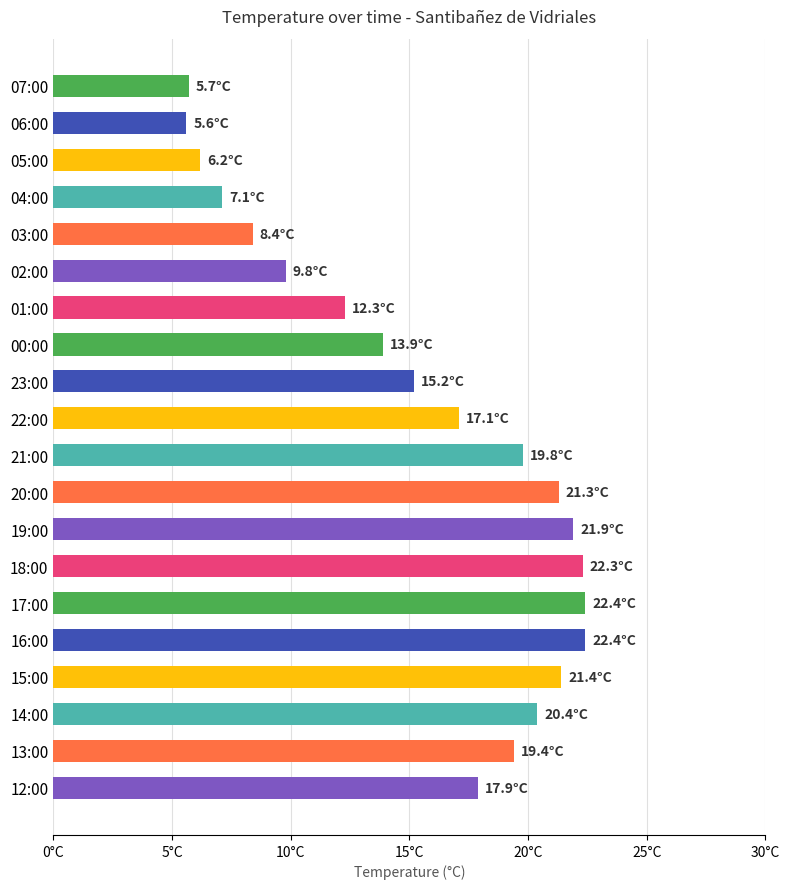

Does the chart contain any negative values?

No